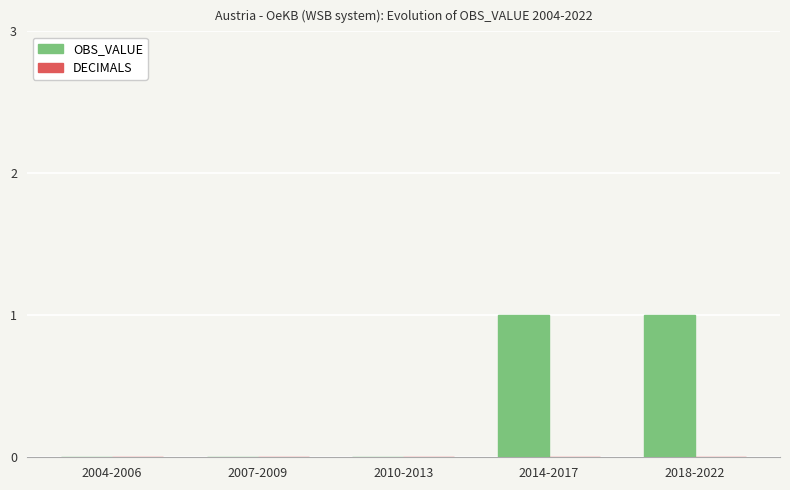

What is the change in value from 2004-2006 to 2018-2022?

+1